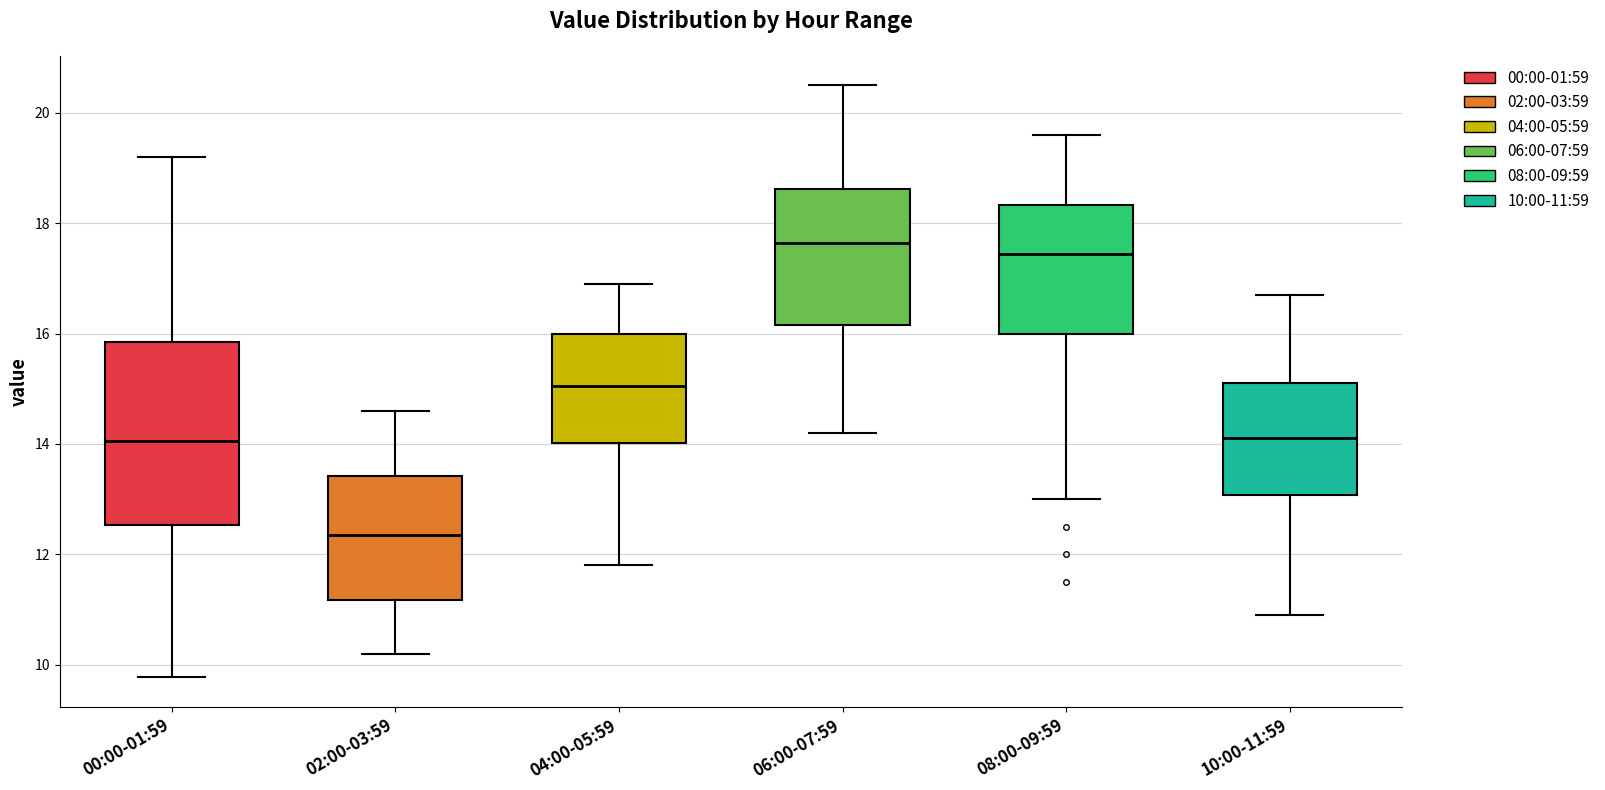

Reading left to right, transcribe this box plot: for each box, give where its median line is, the range the box spans, and where its two whiskers end, as read against the y-axis. The values are not printed on the chart, so give them approximately, as read against the axis.

00:00-01:59: median 14.0, box 12.6 to 15.8, whiskers 9.8 to 19.2
02:00-03:59: median 12.4, box 11.2 to 13.4, whiskers 10.2 to 14.6
04:00-05:59: median 15.0, box 14.0 to 16.0, whiskers 11.8 to 17.0
06:00-07:59: median 17.6, box 16.2 to 18.6, whiskers 14.2 to 20.6
08:00-09:59: median 17.4, box 16.0 to 18.4, whiskers 13.0 to 19.6
10:00-11:59: median 14.2, box 13.0 to 15.2, whiskers 11.0 to 16.8